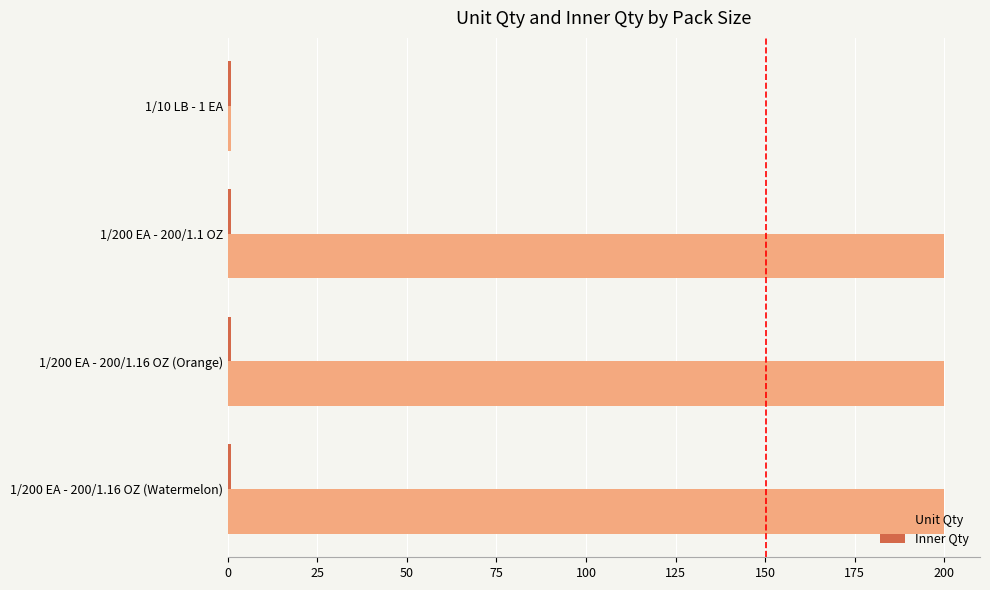

Which series has the largest total across all categories?

Unit Qty